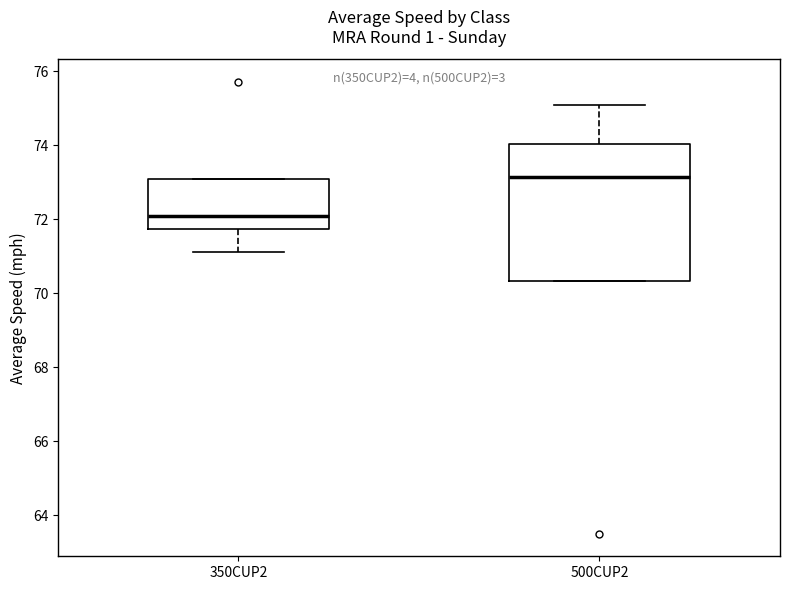

Comparing the boxes themselves (not the whiskers), which one is the tallest?

500CUP2